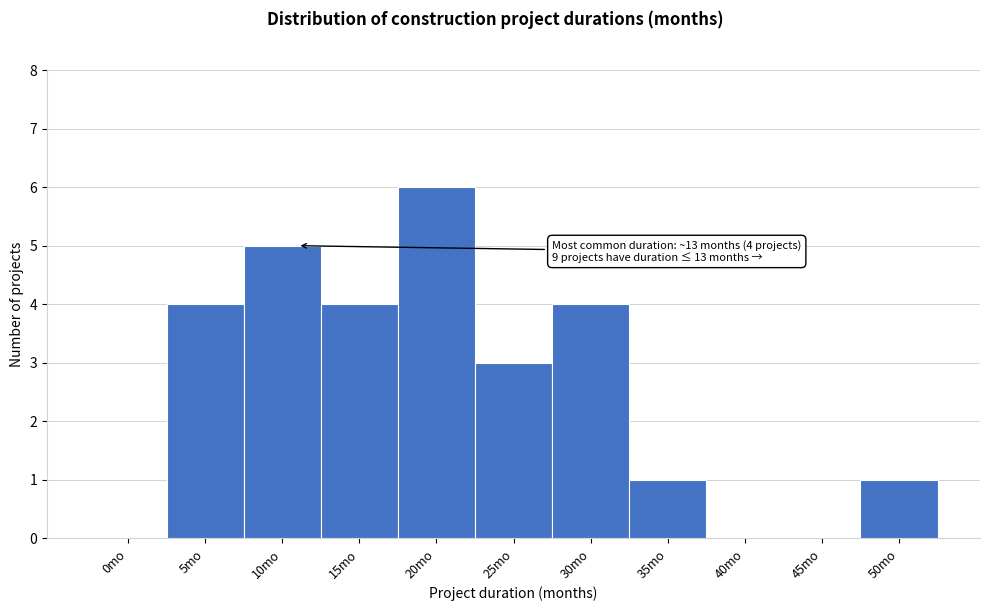

Reading right to left, list all the values displayed in this chart.

50mo=1	45mo=0	40mo=0	35mo=1	30mo=4	25mo=3	20mo=6	15mo=4	10mo=5	5mo=4	0mo=0